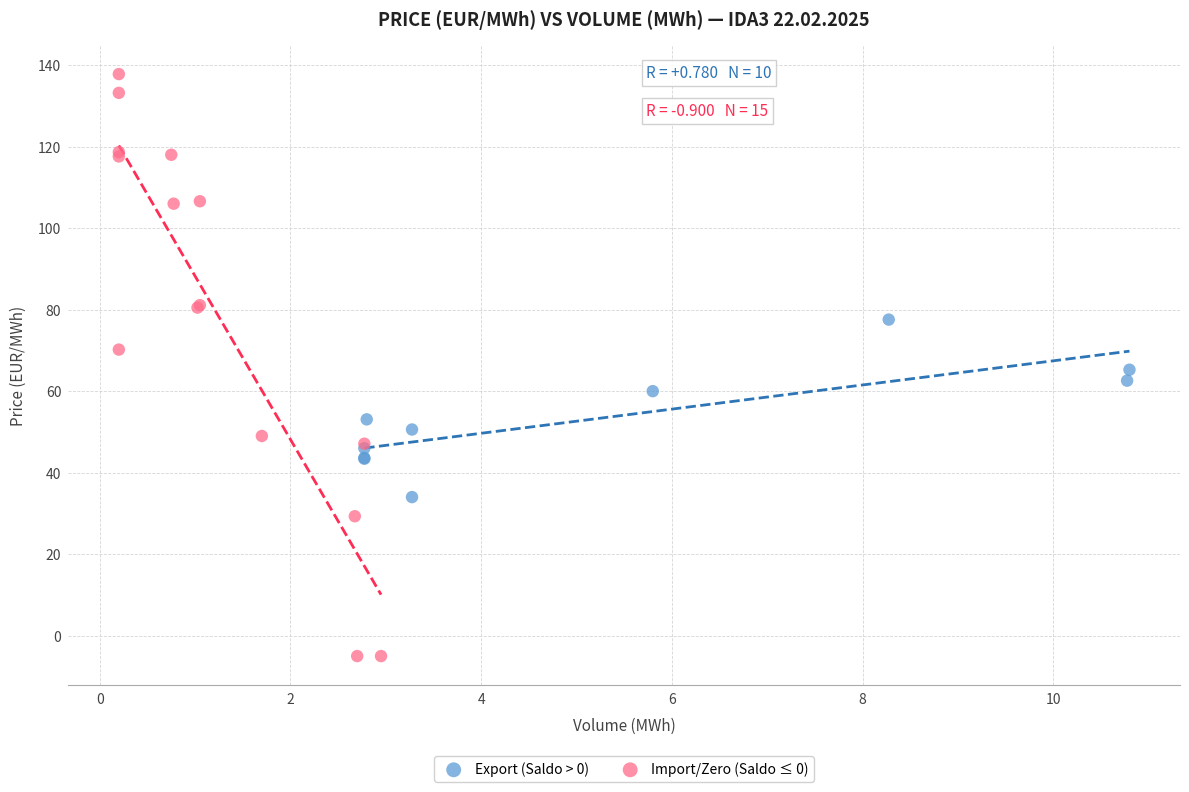

What are all the series names shown in the legend?

Export (Saldo > 0), Import/Zero (Saldo ≤ 0)